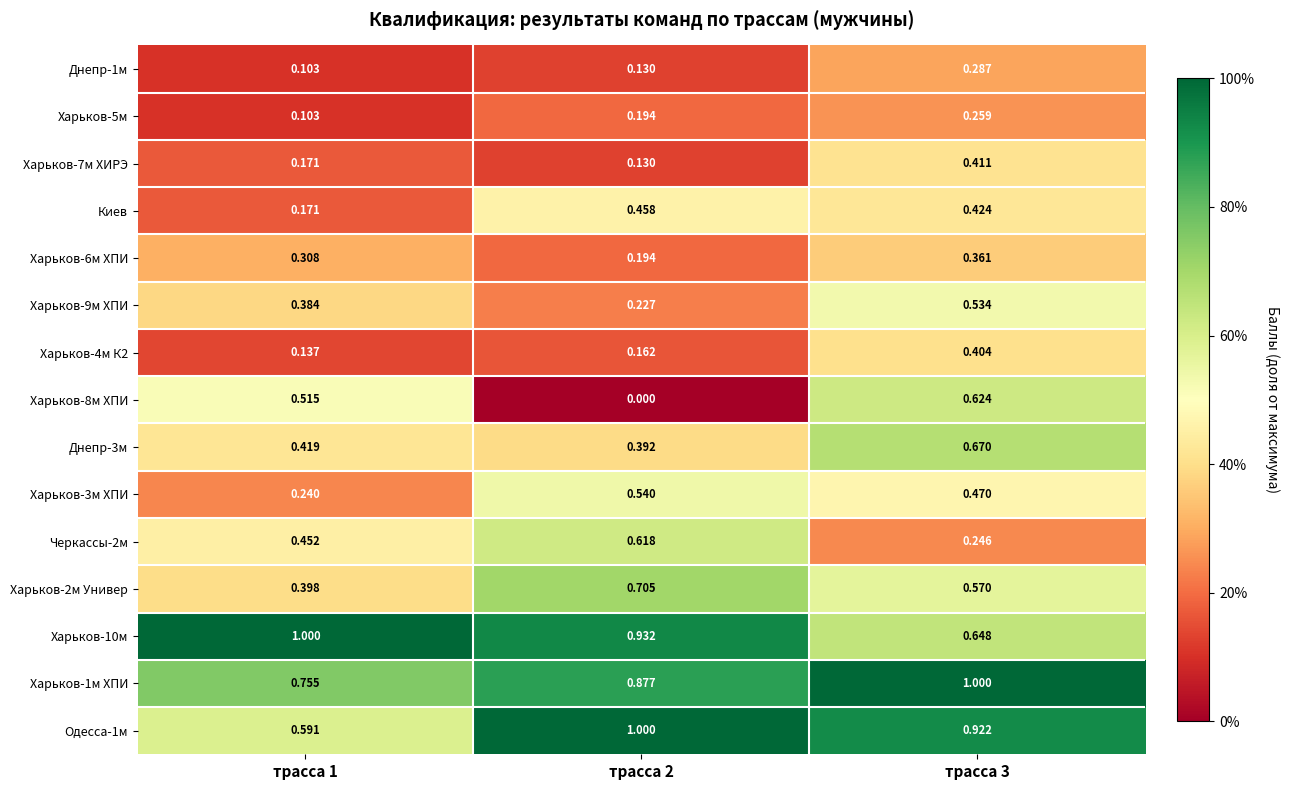

Is the value of Днепр-3м at трасса 3 greater than the value of Одесса-1м at трасса 3?

No